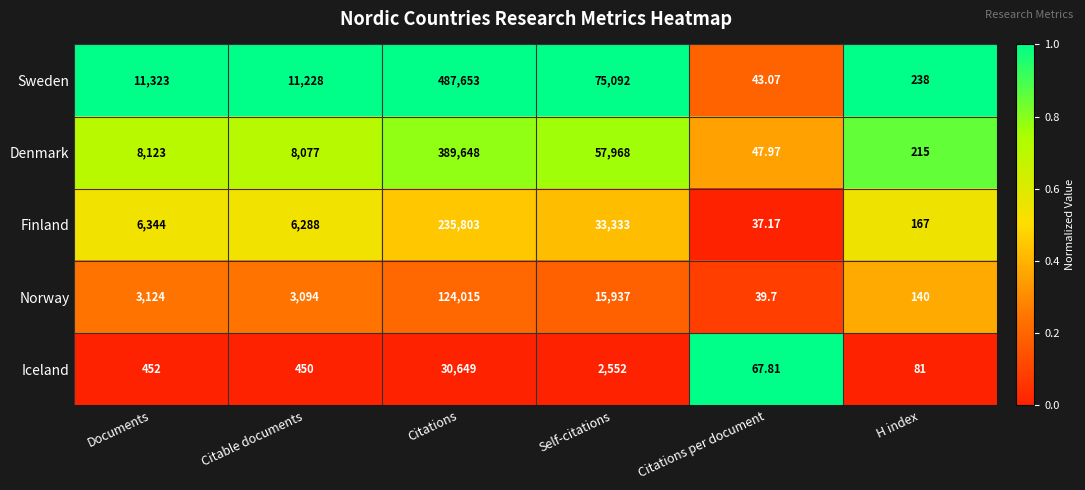

Which series has the largest total across all categories?

Sweden